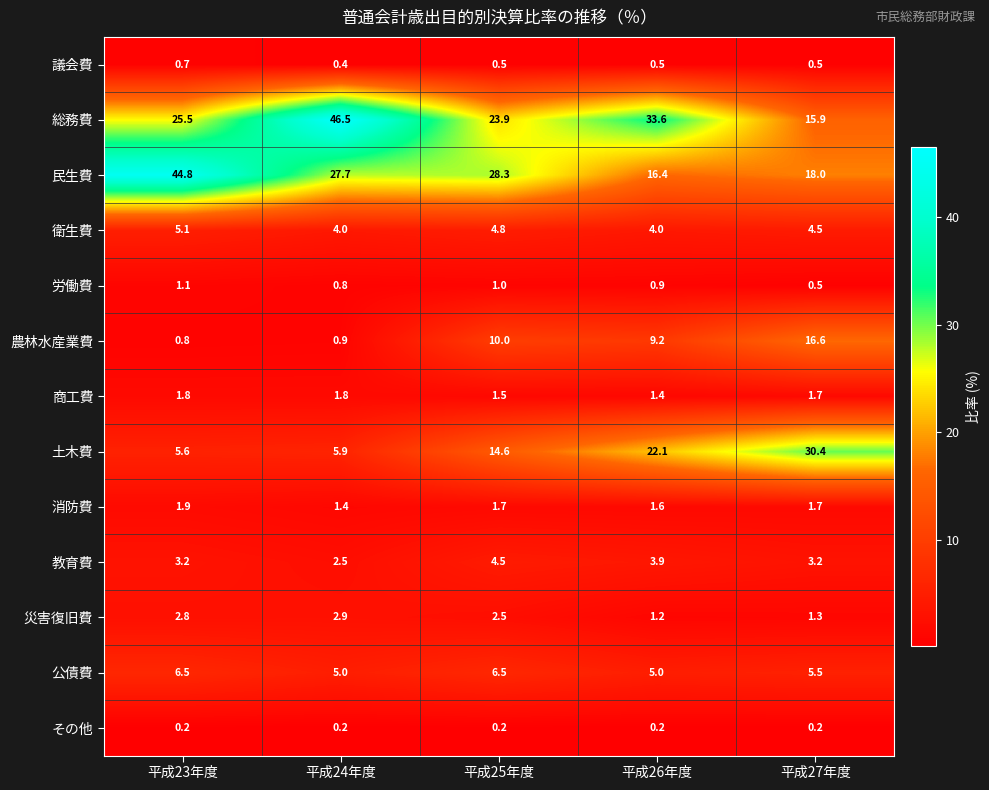

What is the spread (max minus min) of values at 平成24年度?

46.3